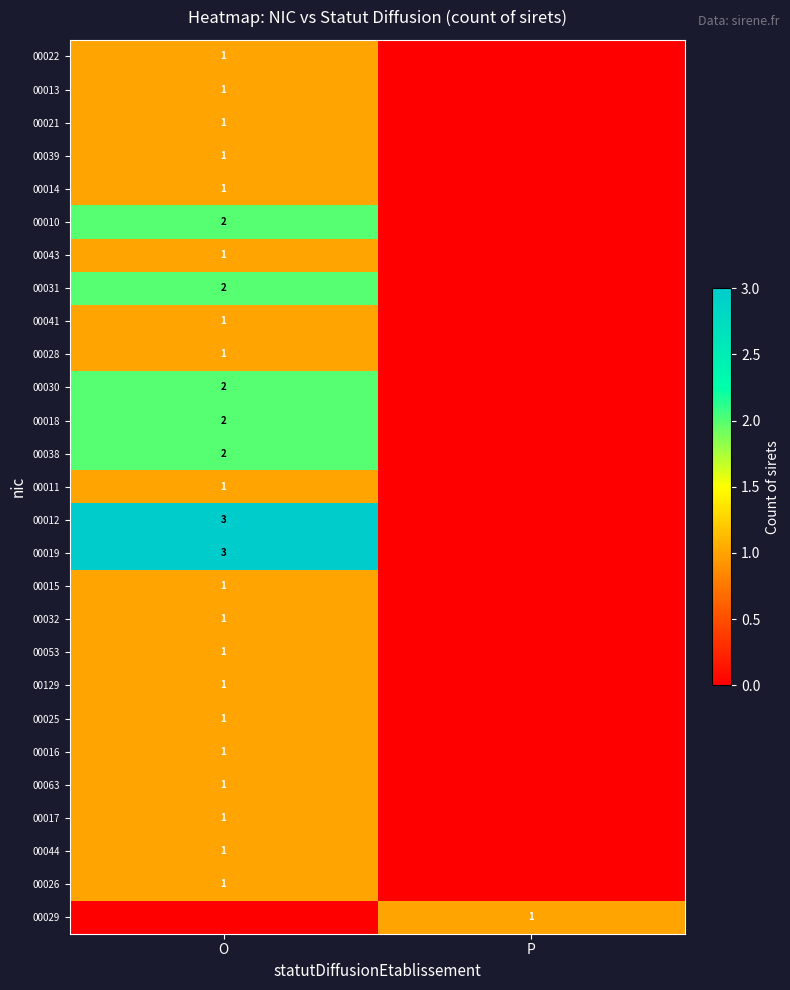

What is the spread (max minus min) of values at P?

1